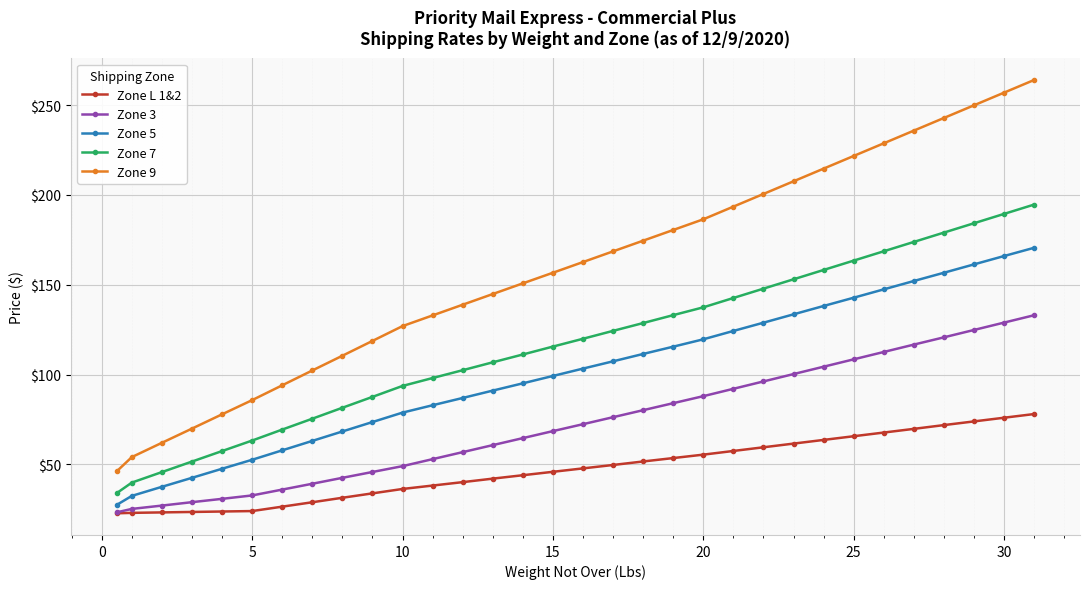

True or false: Zone 9 and Zone 3 cross at least once.

False